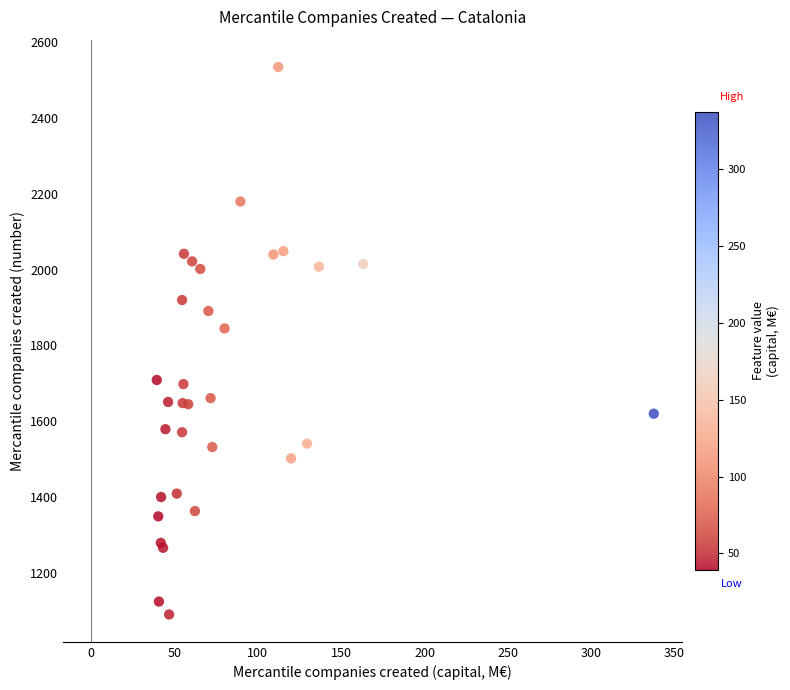

What Y value in the scatter plot is closest to 1812?

1845